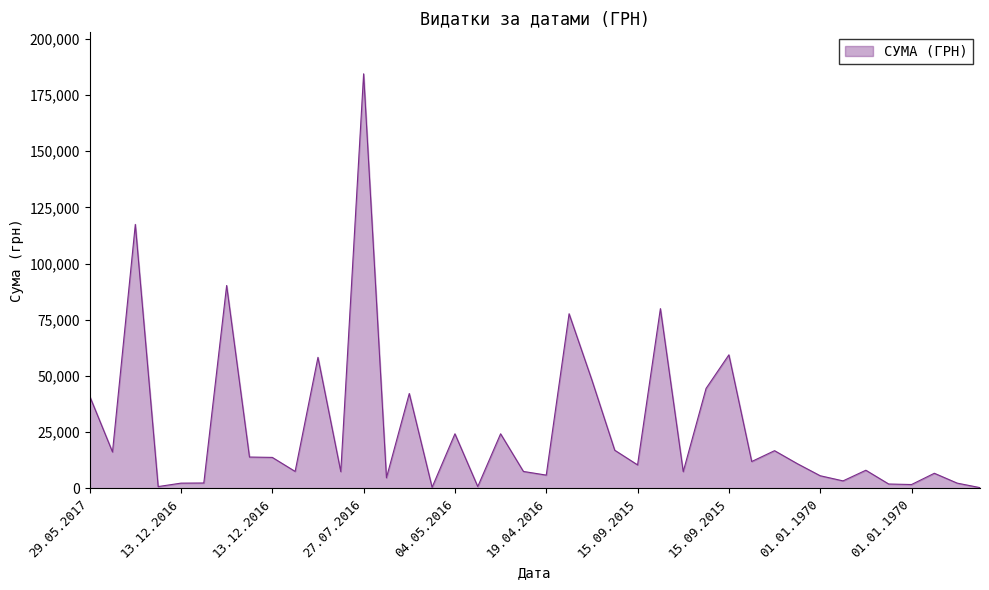

What is the minimum value shown in the chart?

384.6